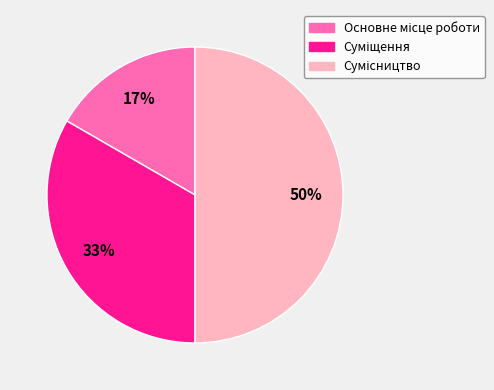

To the nearest percent, what is the difference between the largest and smallest slice percentages?

33%